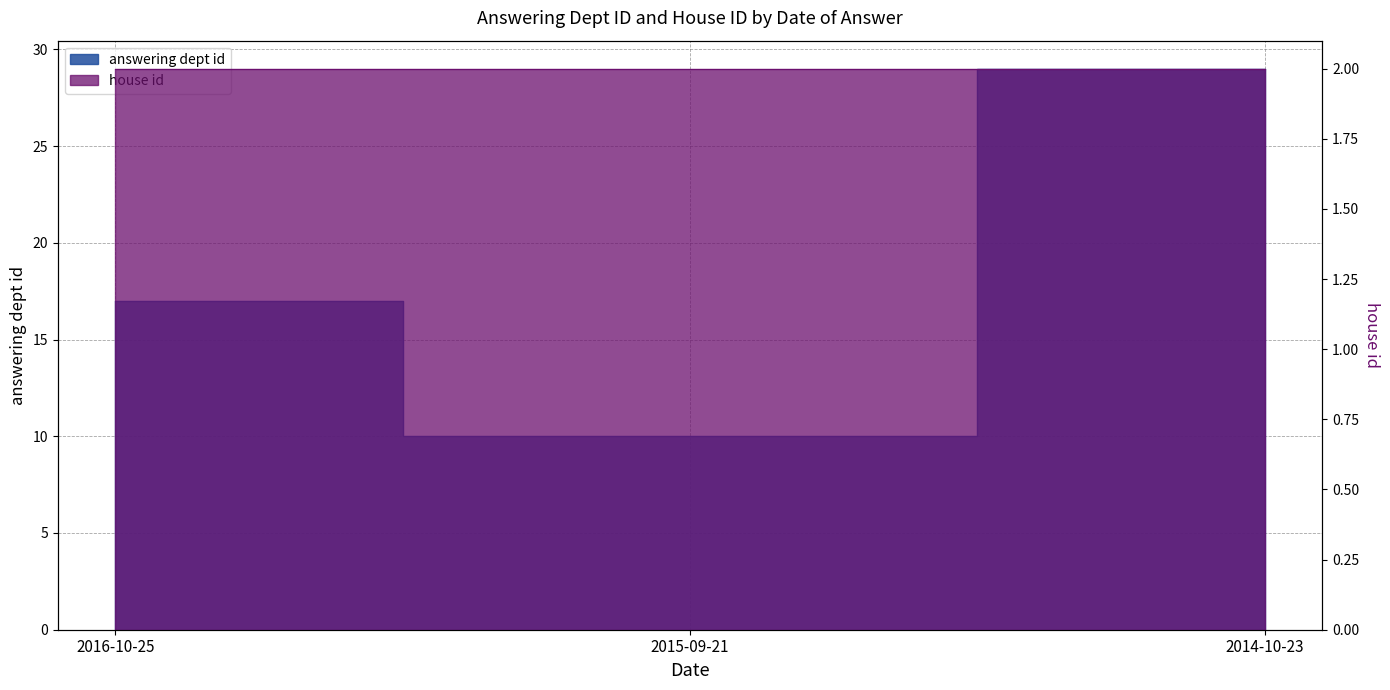

What is the value of the 2nd point from the left?

10